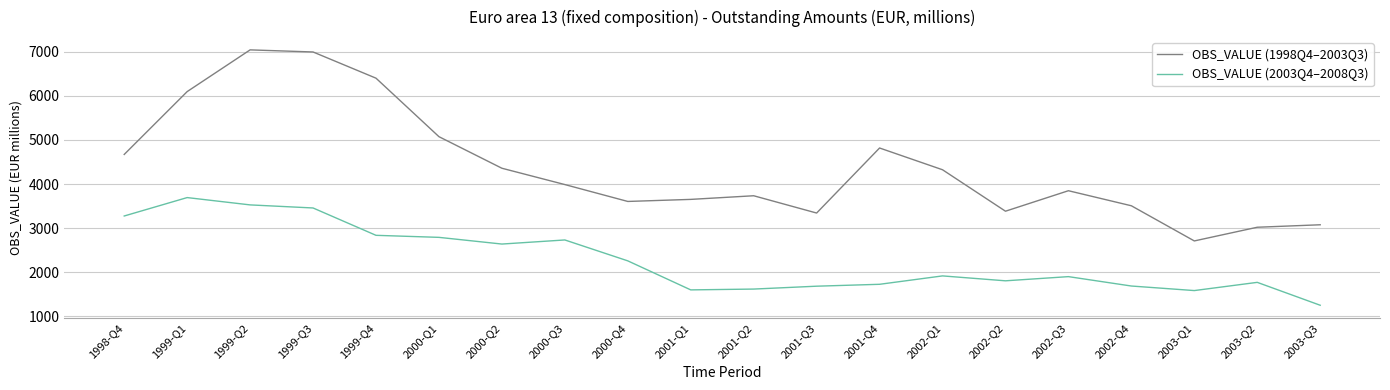

In OBS_VALUE (2003Q4–2008Q3), how many points are lower than both neighbors (excluding endpoints)?

4